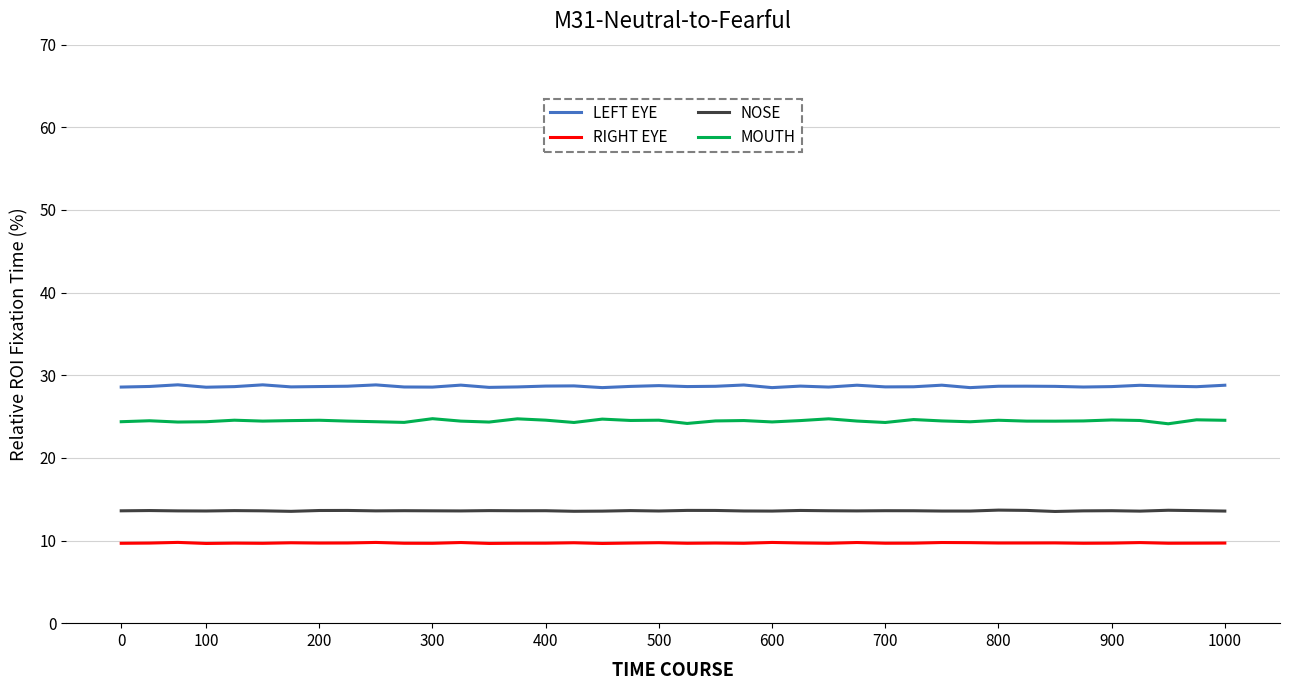

Does the chart display data point markers on the line(s)?

No